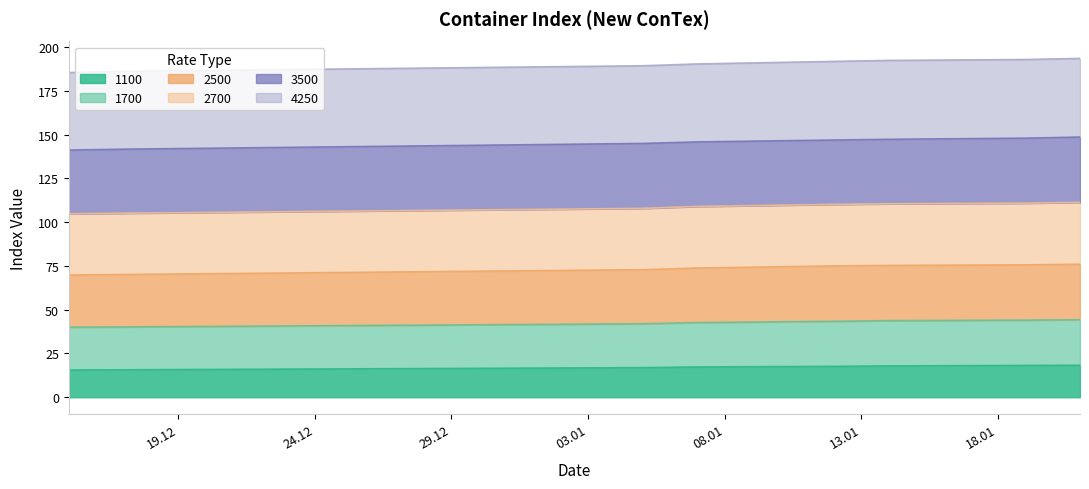

Where is 2500 nearest to the value 72?

05.01.2021